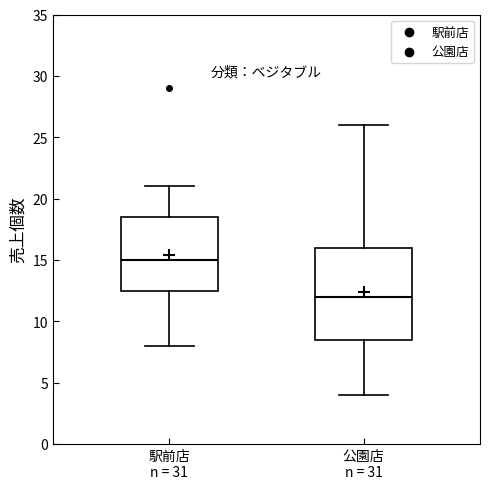

Where does the median line of the box for 公園店 n = 31 sit on the y-axis? The values are not printed on the chart, so give them approximately, as read against the axis.

12.0